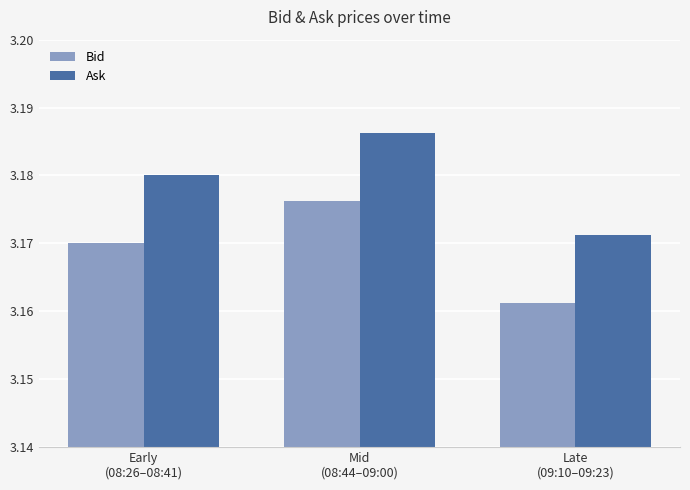

Which series has the largest total across all categories?

Ask